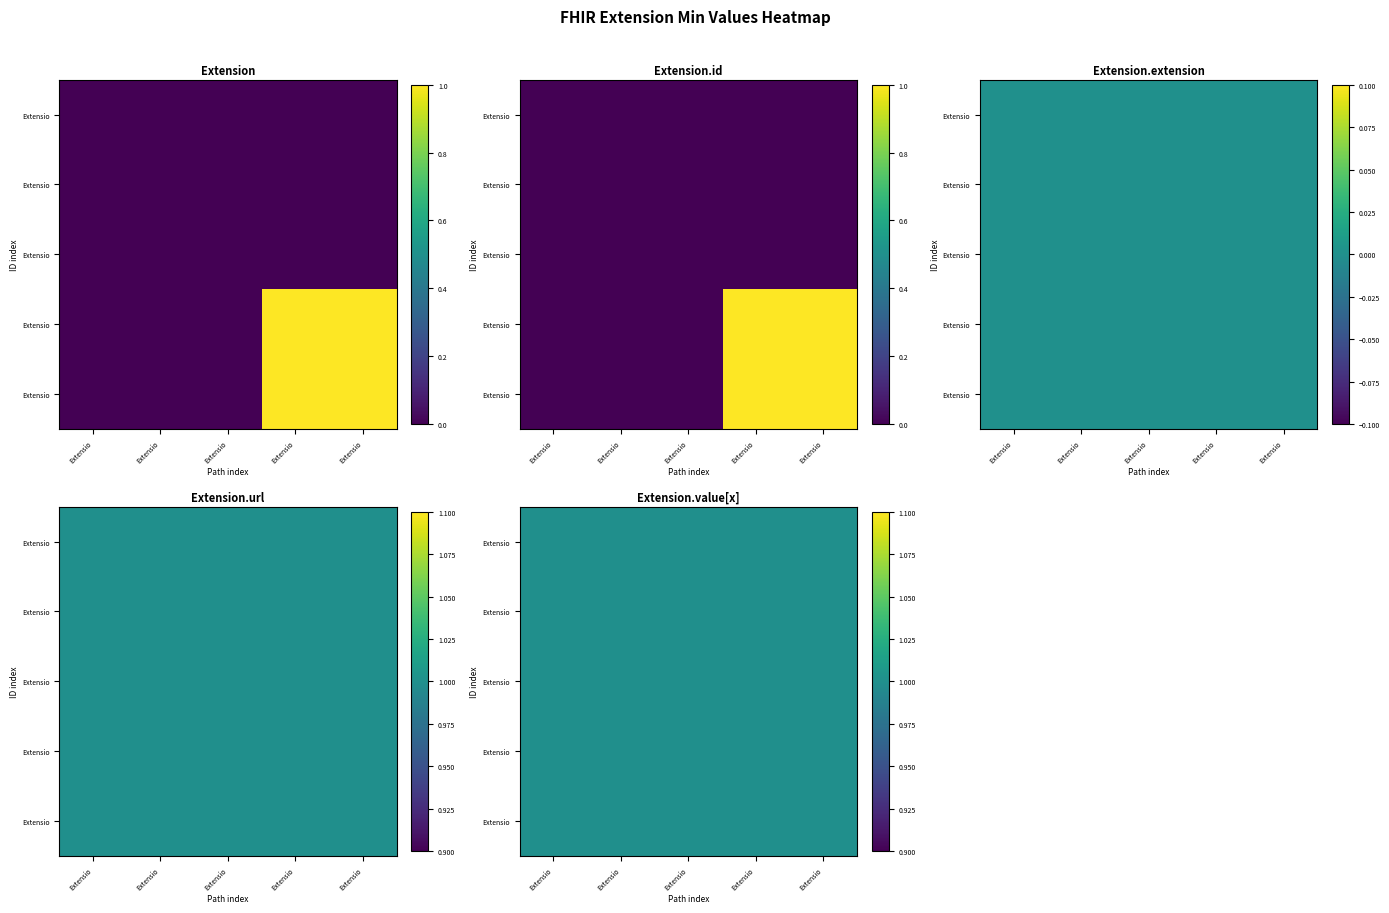

Which series has the widest spread of values?

Extension